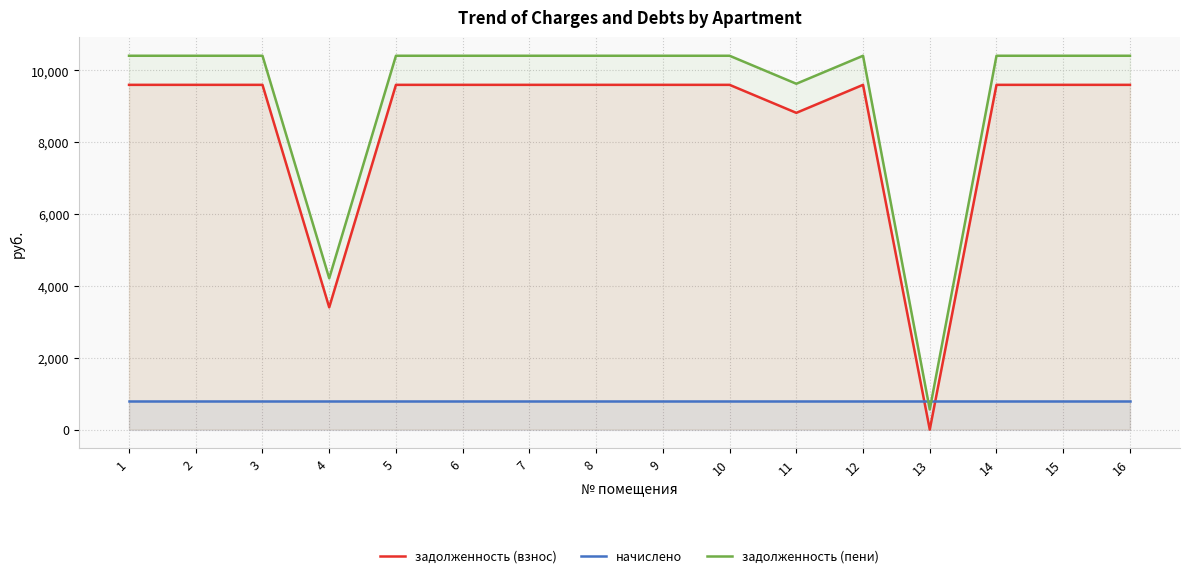

What is the maximum value shown in the chart?

10410.0